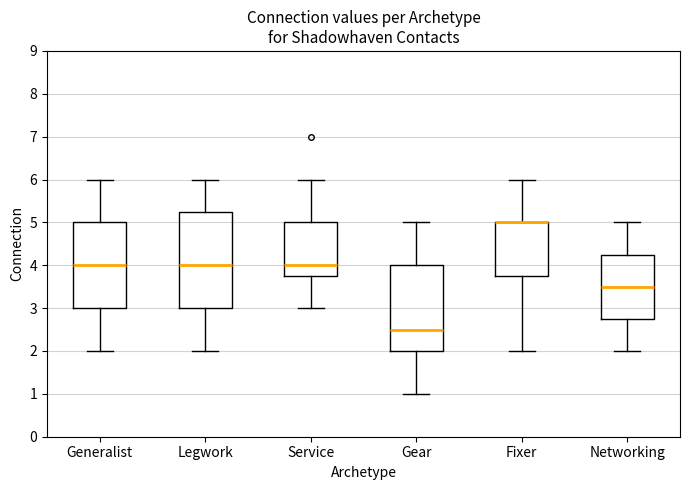

Where does the median line of the box for Legwork sit on the y-axis? The values are not printed on the chart, so give them approximately, as read against the axis.

4.0